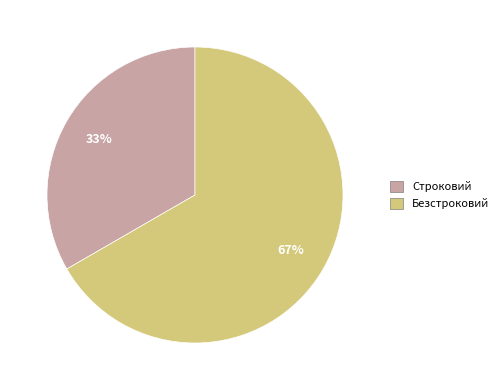

Between Безстроковий and Строковий, which is larger?

Безстроковий